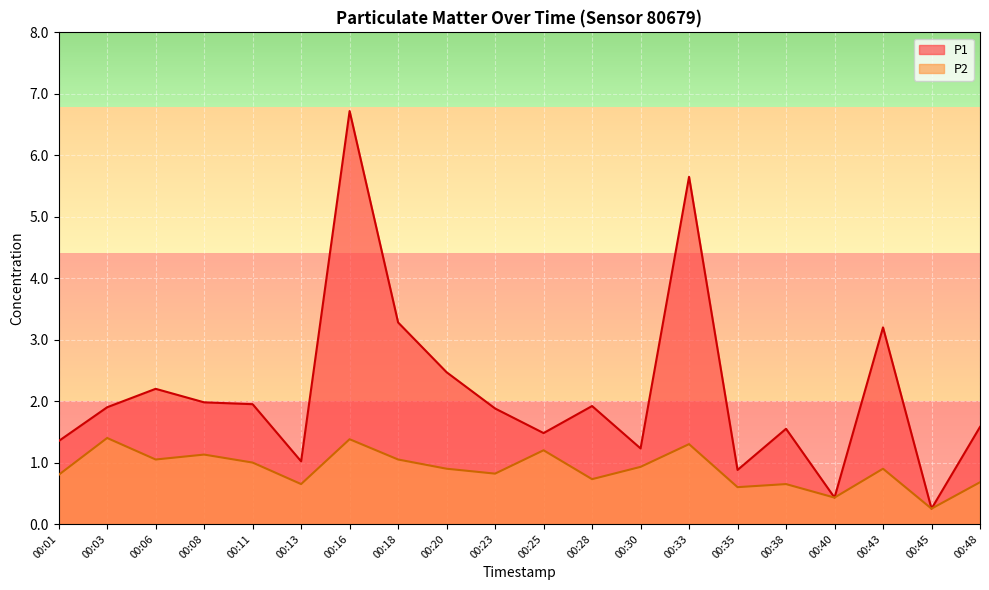

At which category is the sum across all series the highest?

00:16